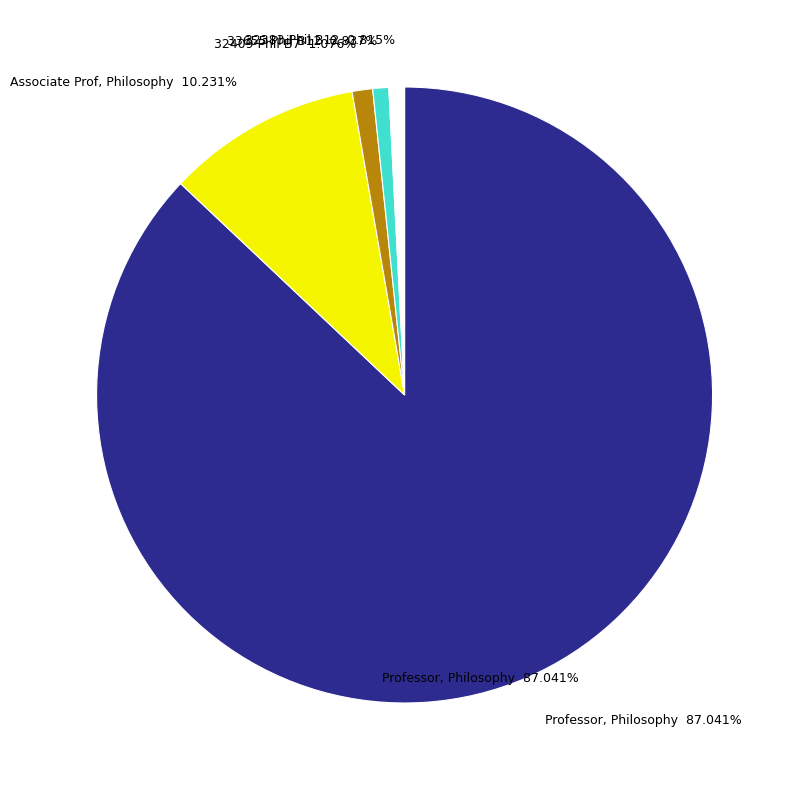

Does Professor, Philosophy represent more than half of the total?

Yes